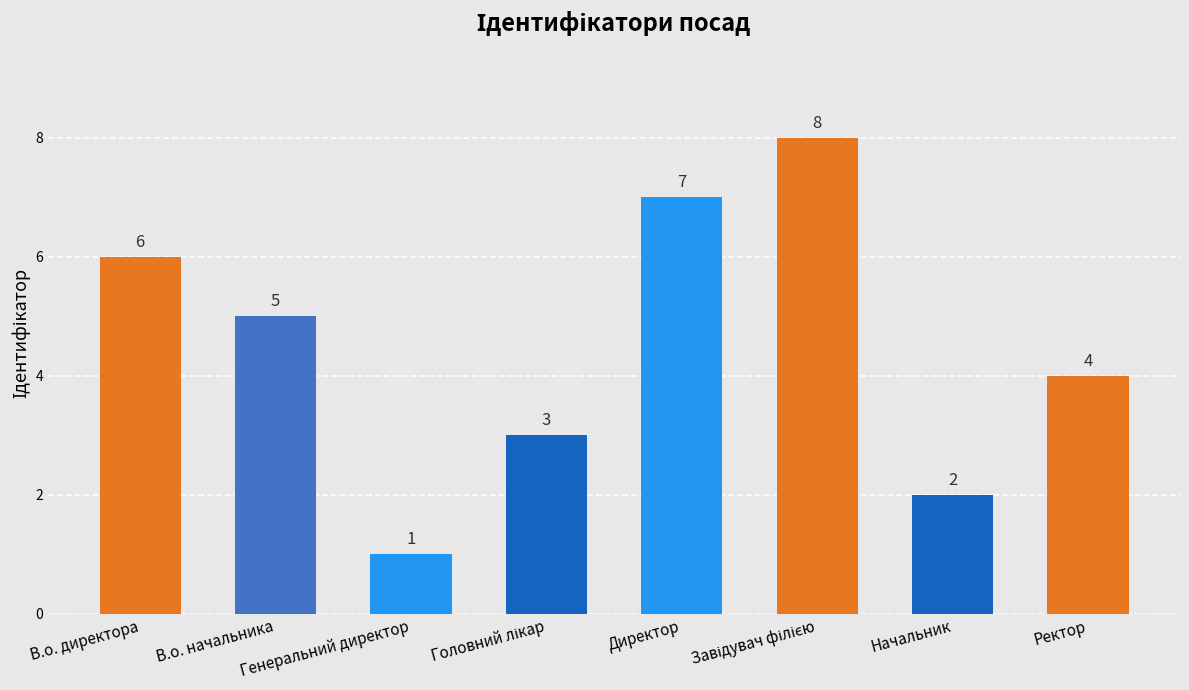

Reading left to right, what are all the values shown in this chart?

6	5	1	3	7	8	2	4